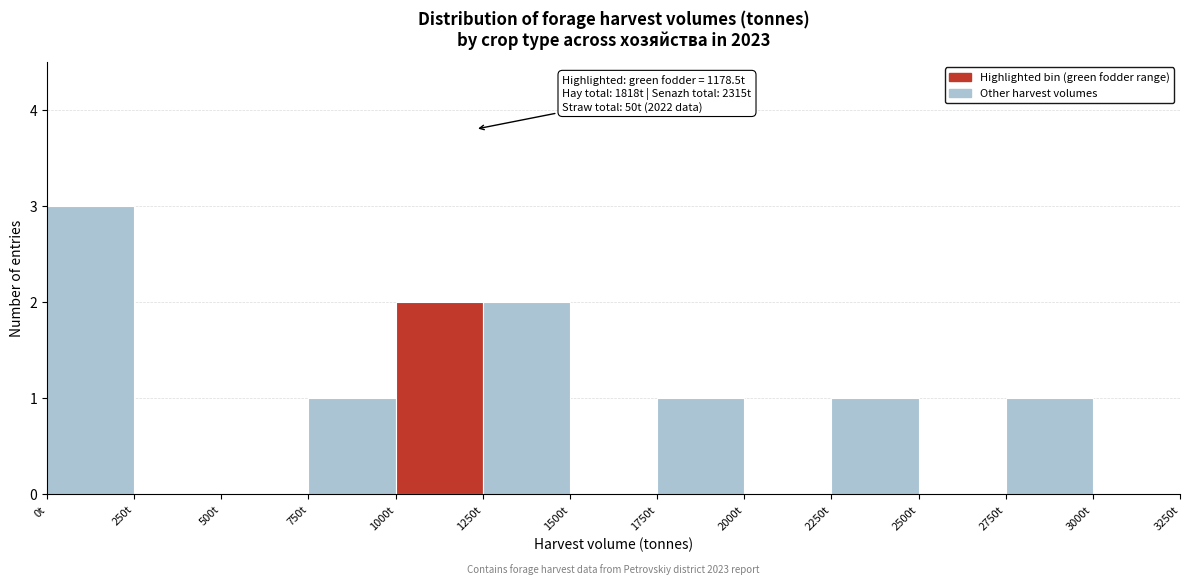

Over which range of the x-axis is the bar tallest?

0 to 250